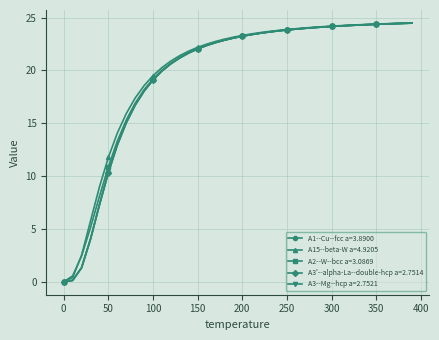

What is the greatest value displayed?

24.5